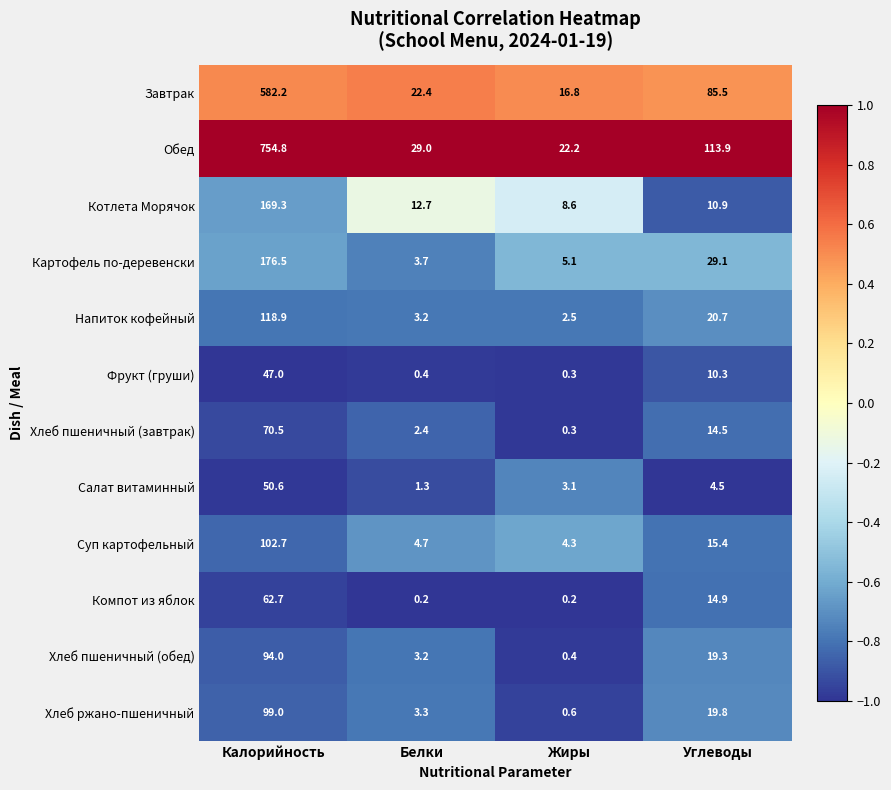

What is the difference between the maximum and minimum values in the Салат витаминный series?

49.3